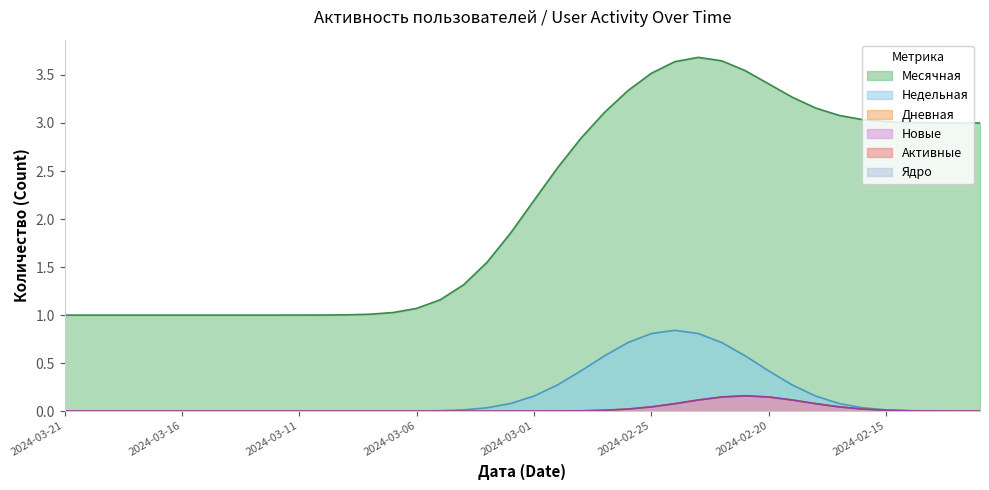

Between 2024-02-21 and 2024-02-13, which series saw the biggest shift?

Месячная